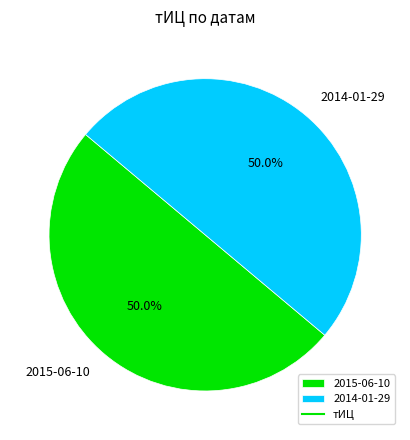

How many slices are in this pie chart?

2